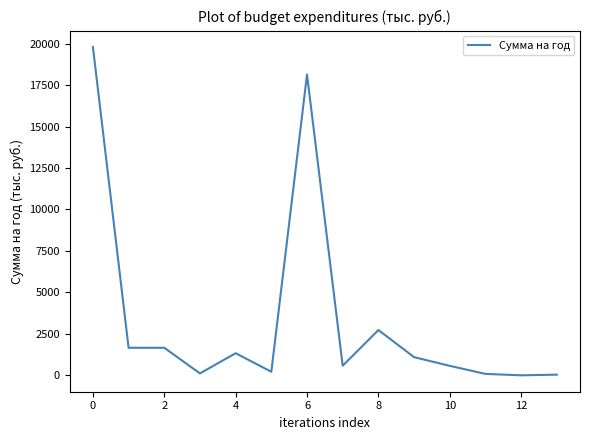

What is the greatest value displayed?

19802.0